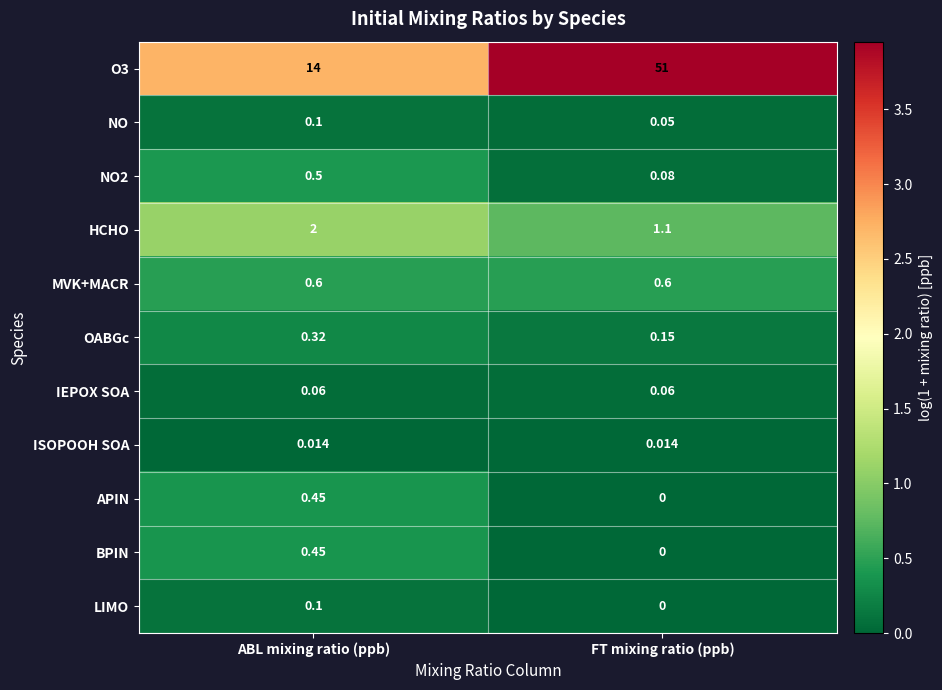

Which category has the highest value in the BPIN series?

ABL mixing ratio (ppb)